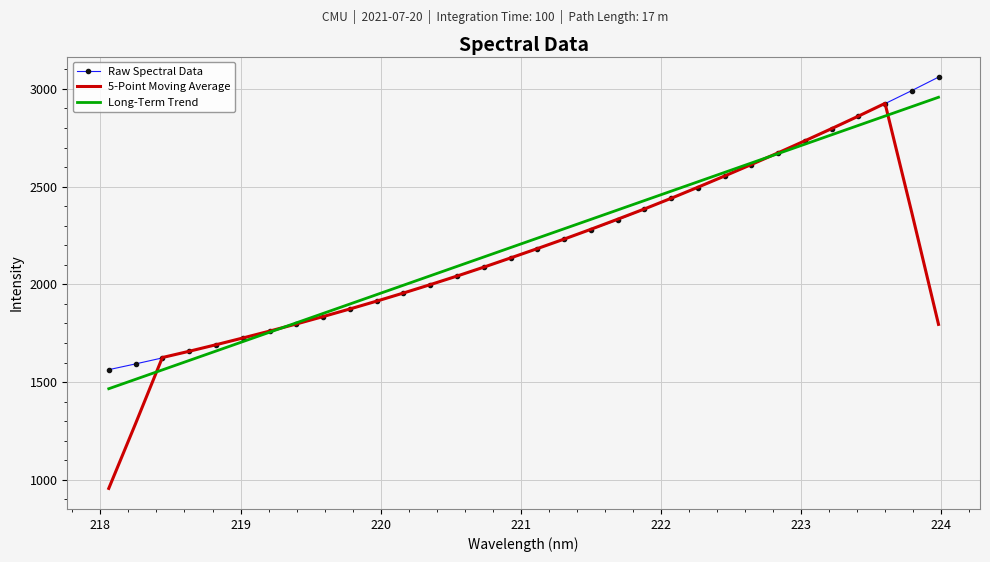

What is the smallest value displayed?

956.0